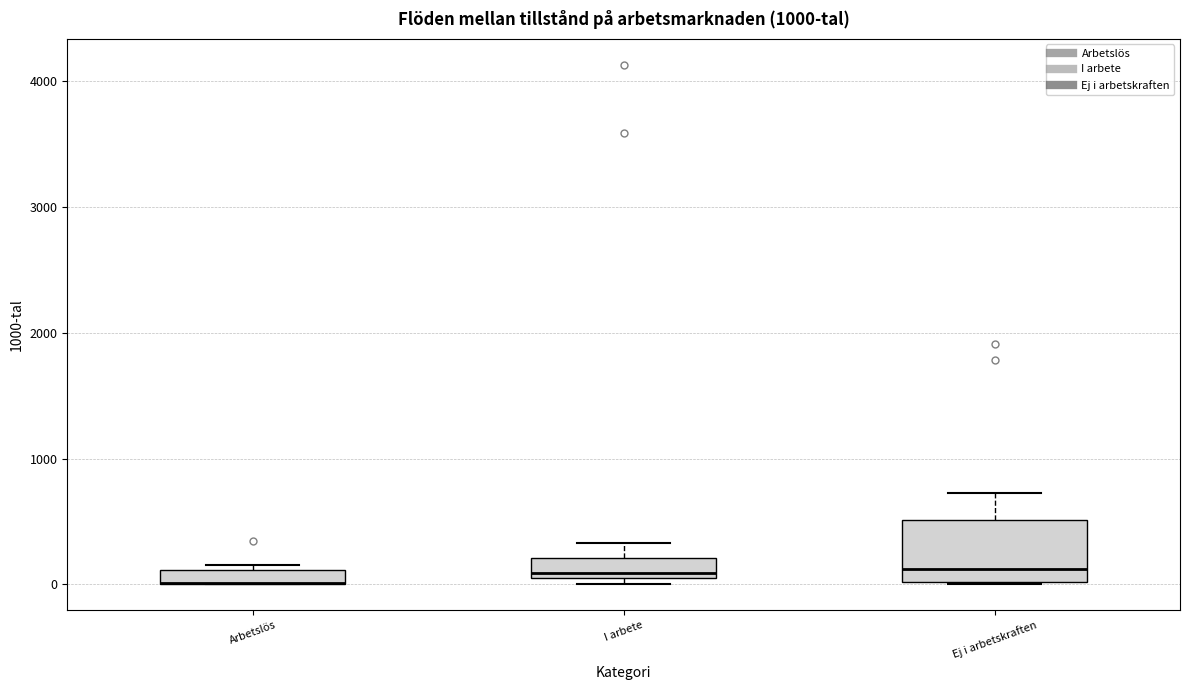

Comparing the boxes themselves (not the whiskers), which one is the tallest?

Ej i arbetskraften